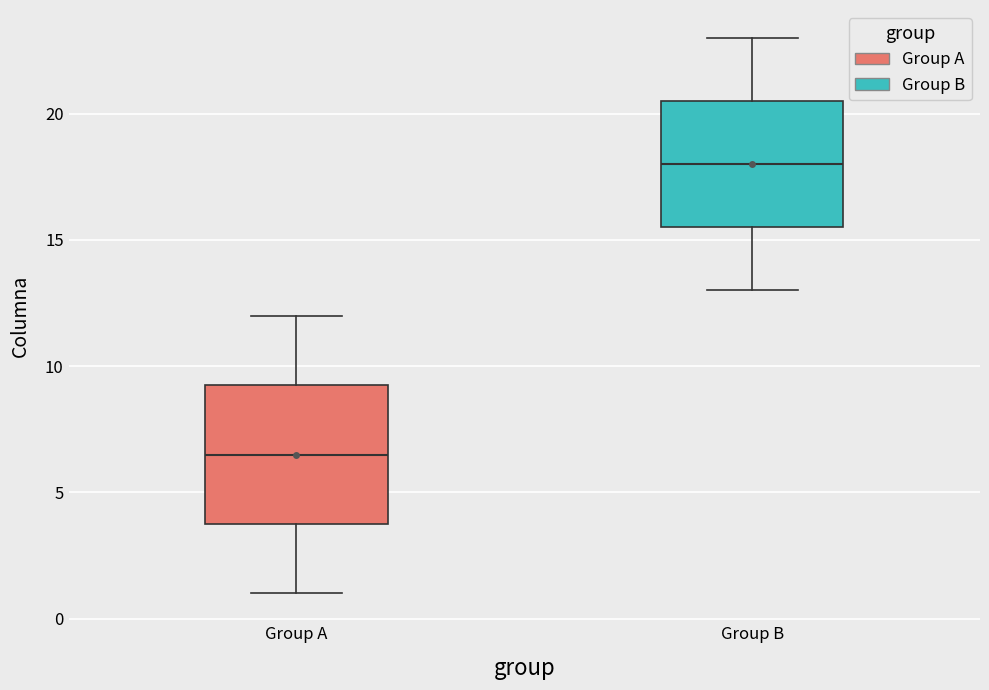

Reading left to right, read every box against the y-axis: the position of its median line, the range the box covers, and the ends of its whiskers. The values are not printed on the chart, so give them approximately, as read against the axis.

Group A: median 6.5, box 4.0 to 9.5, whiskers 1.0 to 12.0
Group B: median 18.0, box 15.5 to 20.5, whiskers 13.0 to 23.0